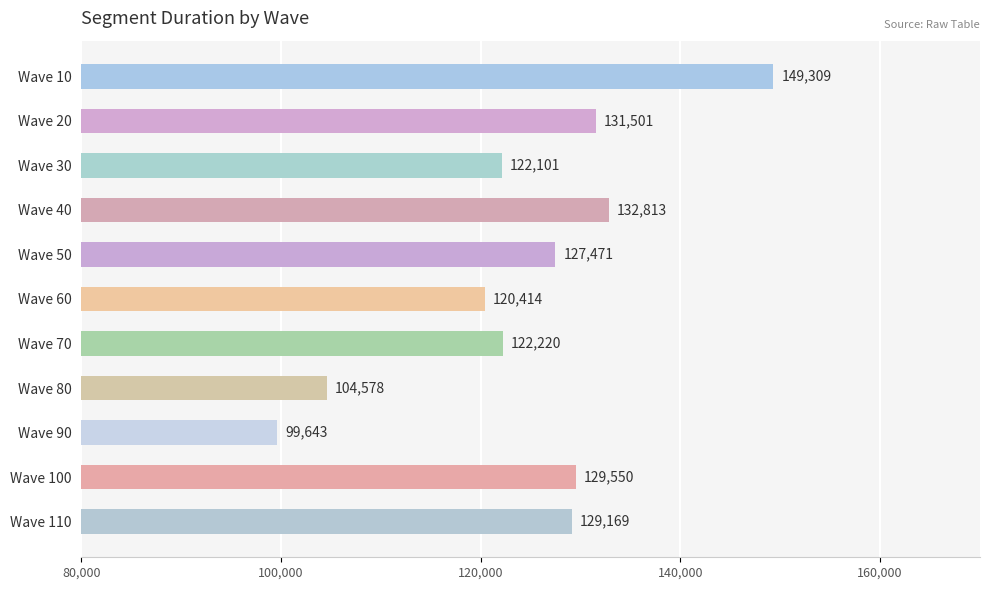

Reading top to bottom, list all the values displayed in this chart.

149309	131501	122101	132813	127471	120414	122220	104578	99643	129550	129169